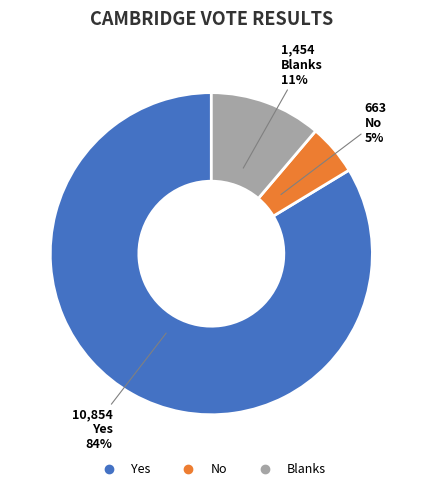

True or false: Blanks accounts for 11% of the total.

True